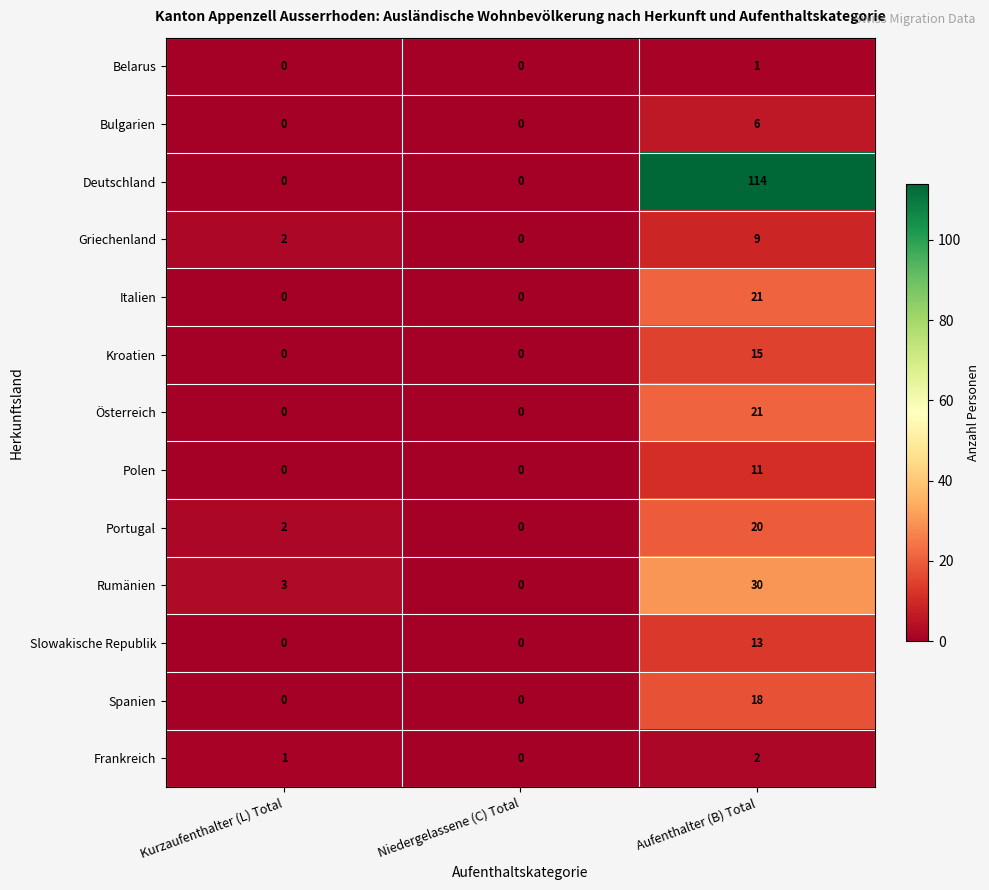

Is it true that Italien equals -9 at Niedergelassene (C) Total?

False